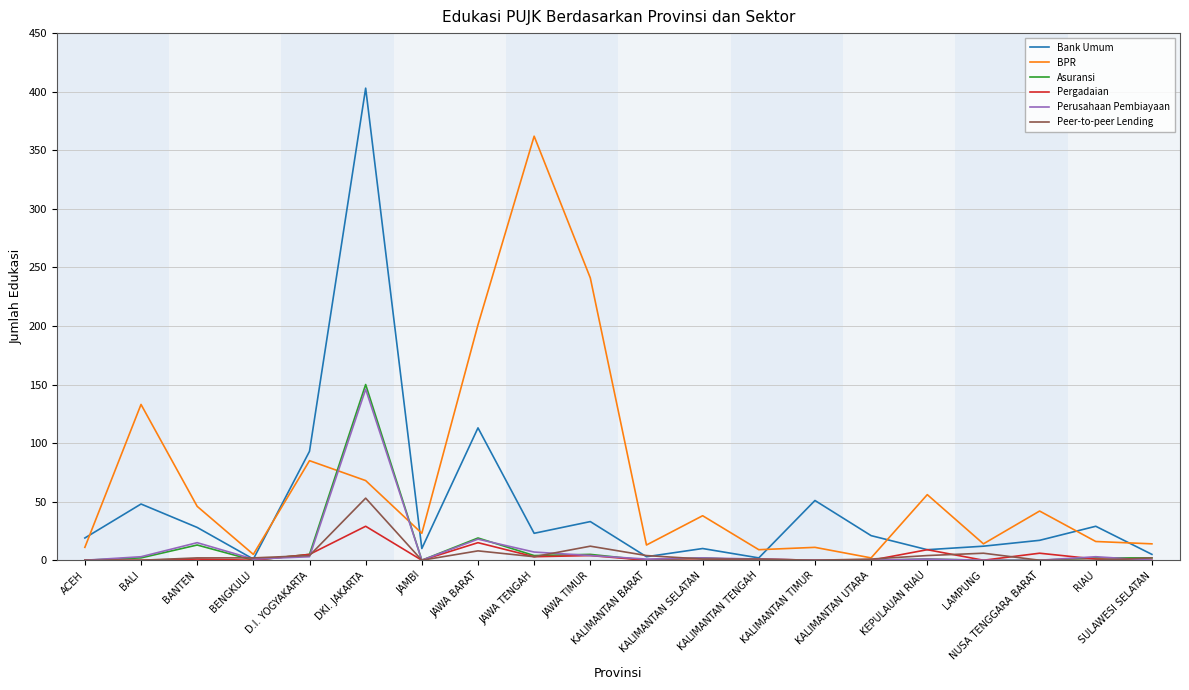

What is the sum of the Bank Umum values at KEPULAUAN RIAU and SULAWESI SELATAN?

14